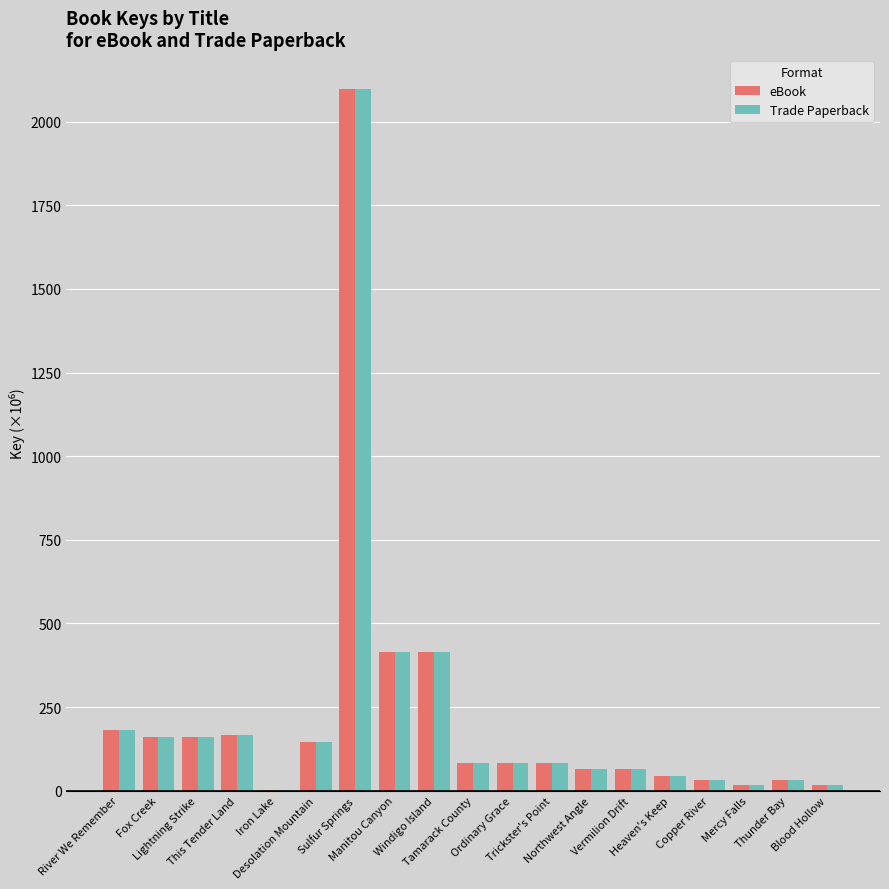

What is the sum of all Trade Paperback values?

4258.1